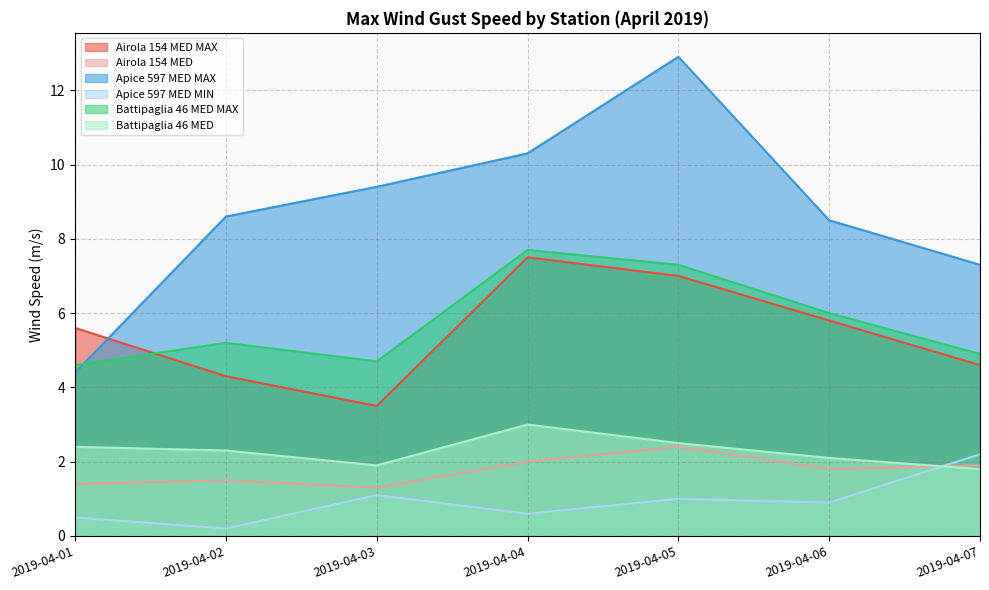

True or false: Apice 597 MED MIN has a value of 1.2 at 2019-04-06.

False